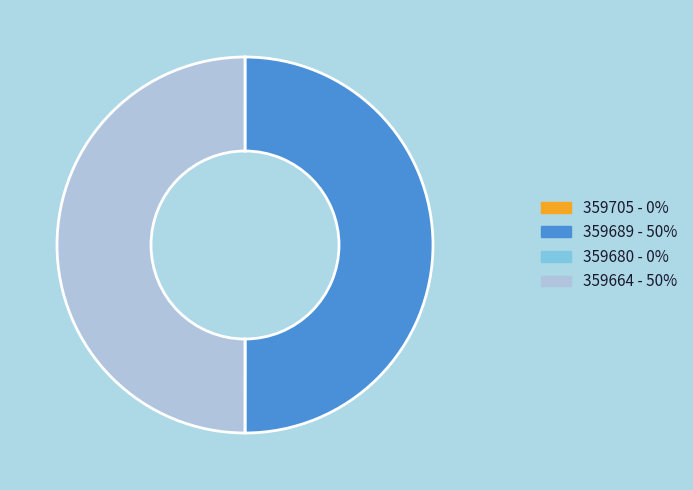

The 359689 slice represents 50% of the pie. True or false?

True